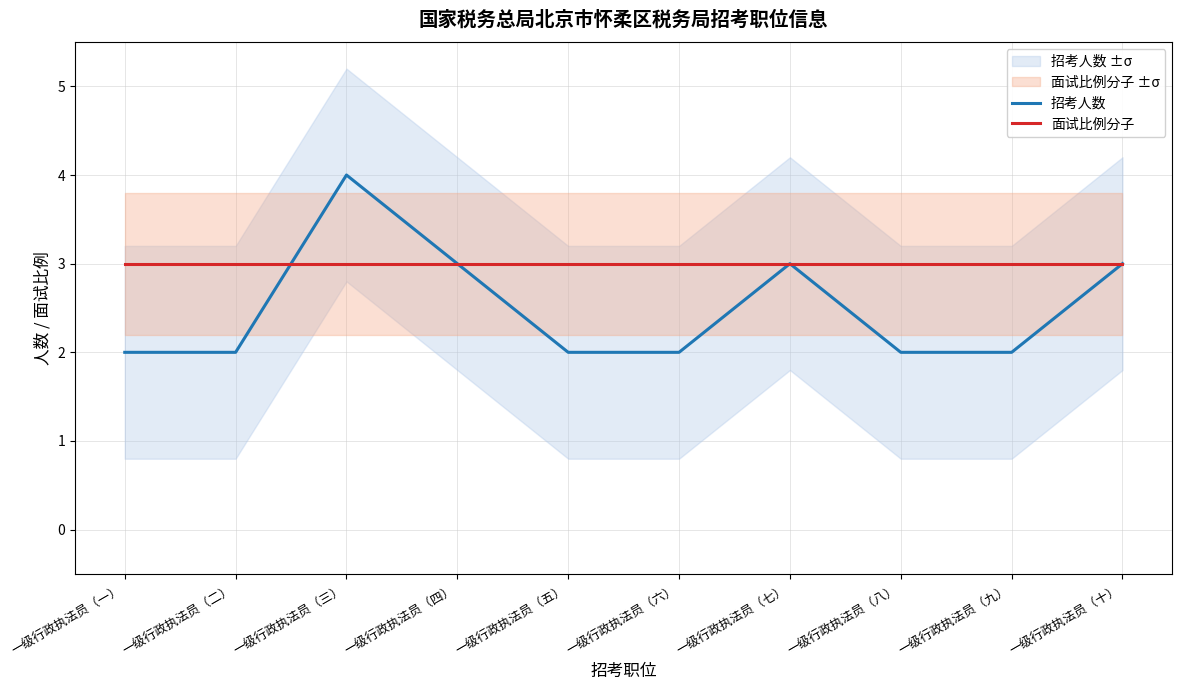

Between 一级行政执法员（十） and 一级行政执法员（二）, which is larger?

一级行政执法员（十）